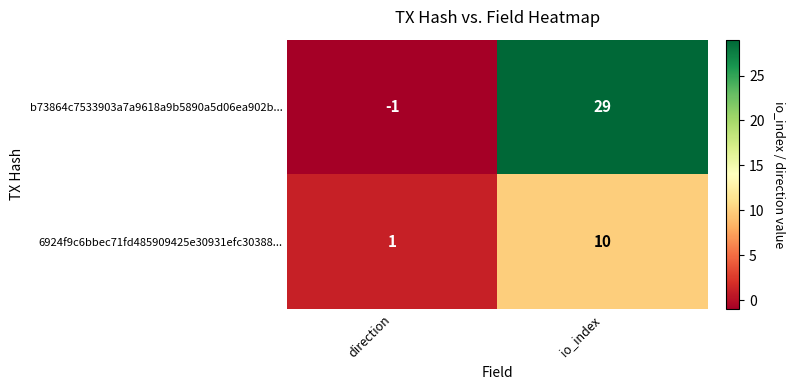

At io_index, list the series in order from largest to smallest.

b73864c7533903a7a9618a9b5890a5d06ea902b..., 6924f9c6bbec71fd485909425e30931efc30388...